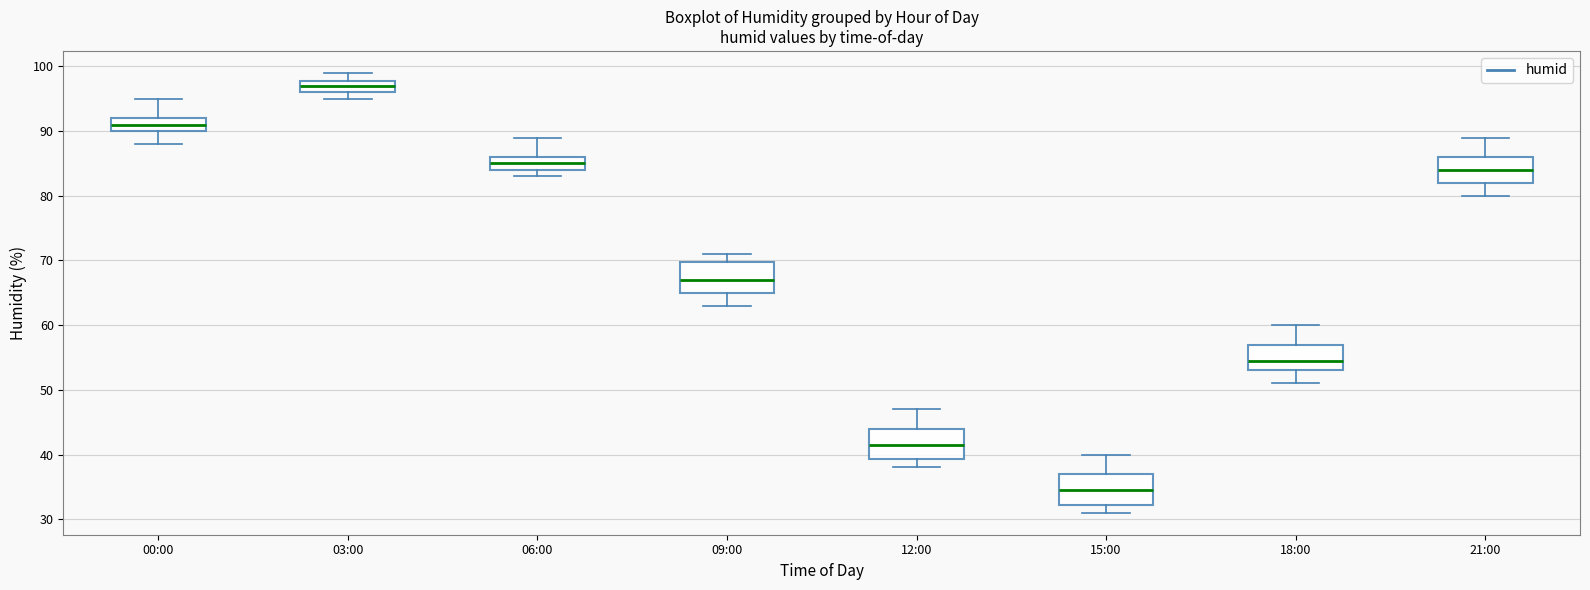

Reading left to right, transcribe this box plot: for each box, give where its median line is, the range the box spans, and where its two whiskers end, as read against the y-axis. The values are not printed on the chart, so give them approximately, as read against the axis.

00:00: median 91, box 90 to 92, whiskers 88 to 95
03:00: median 97, box 96 to 98, whiskers 95 to 99
06:00: median 85, box 84 to 86, whiskers 83 to 89
09:00: median 67, box 65 to 70, whiskers 63 to 71
12:00: median 42, box 39 to 44, whiskers 38 to 47
15:00: median 35, box 32 to 37, whiskers 31 to 40
18:00: median 55, box 53 to 57, whiskers 51 to 60
21:00: median 84, box 82 to 86, whiskers 80 to 89